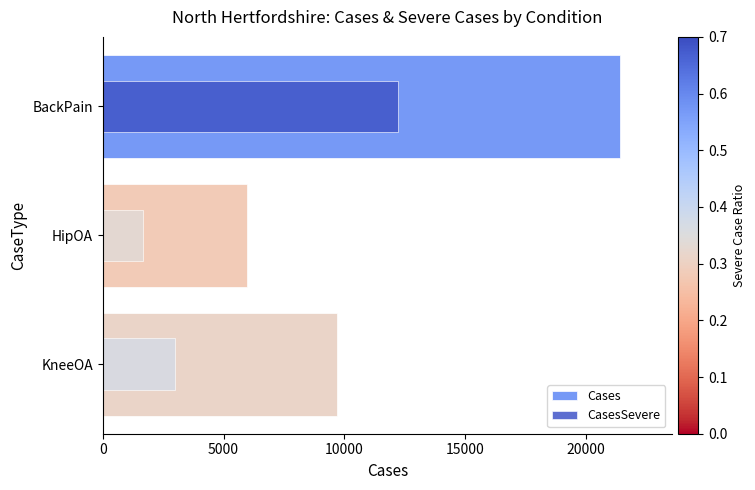

What are all the series names shown in the legend?

Cases, CasesSevere